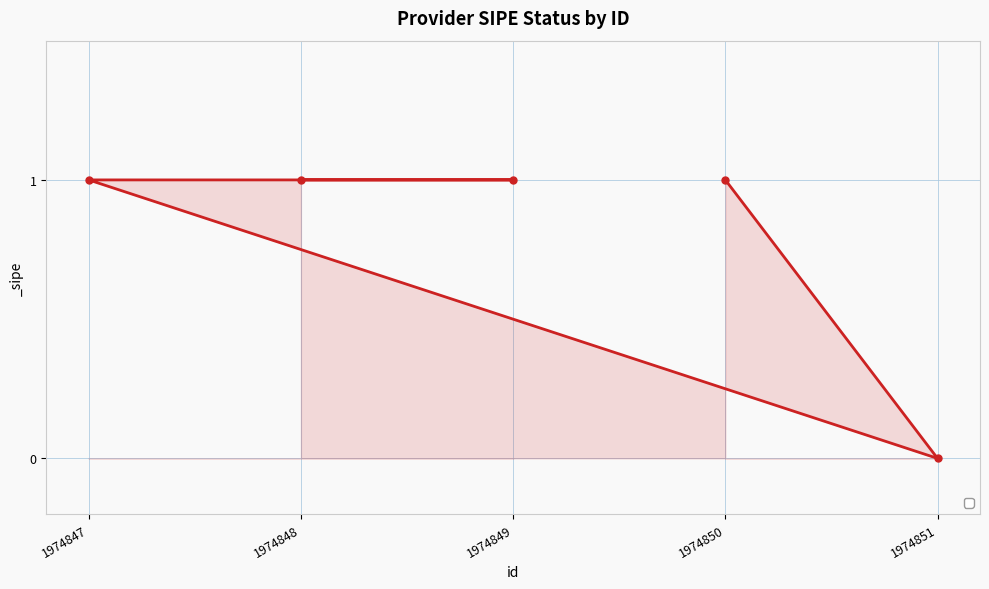

True or false: the data shows 1 at 1974849.

True